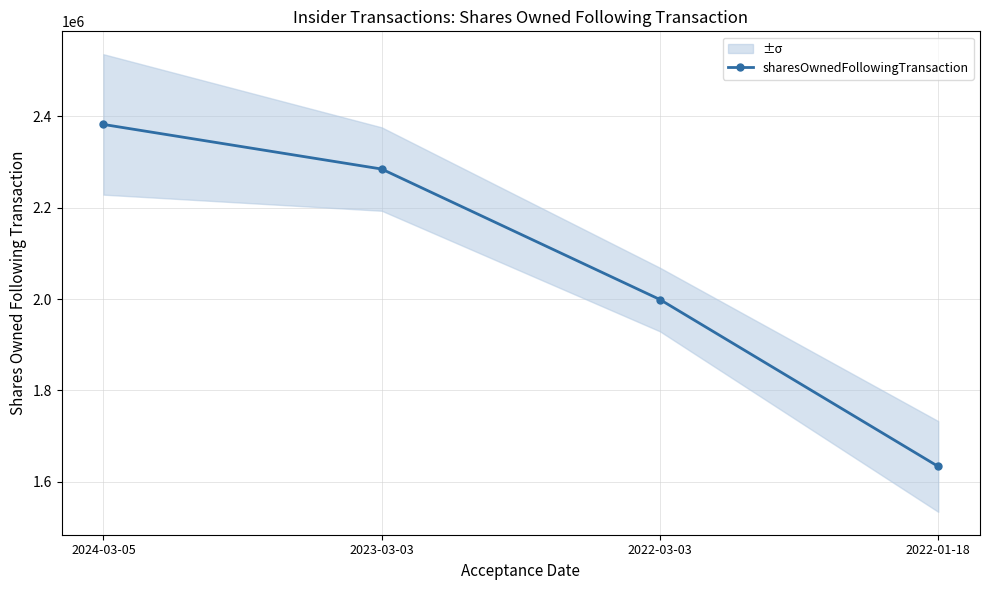

List the labels in order of value, smallest first.

2022-01-18, 2022-03-03, 2023-03-03, 2024-03-05